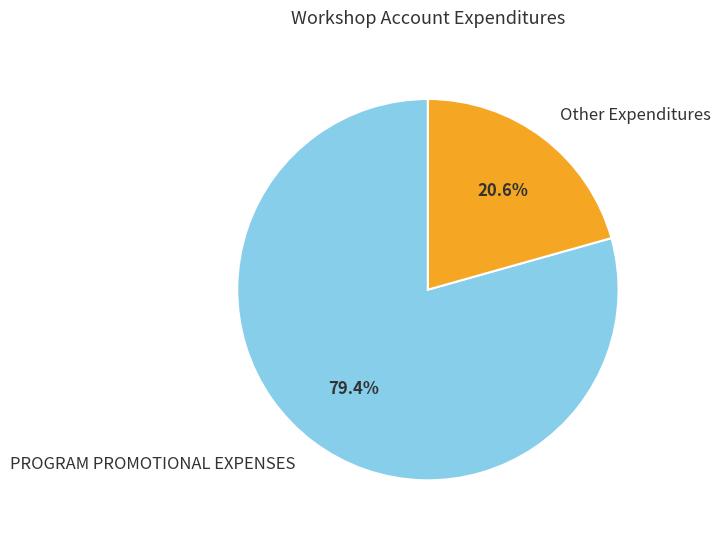

Between PROGRAM PROMOTIONAL EXPENSES and Other Expenditures, which is larger?

PROGRAM PROMOTIONAL EXPENSES